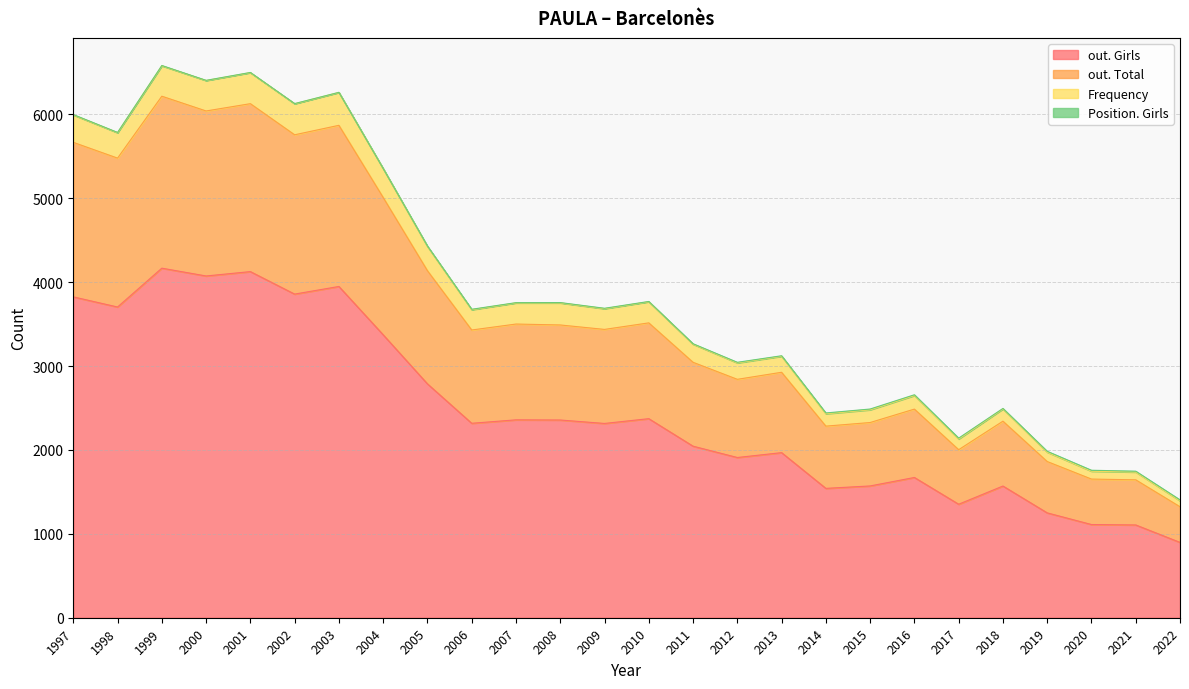

At how many categories does at least one series exceed 3761?

6